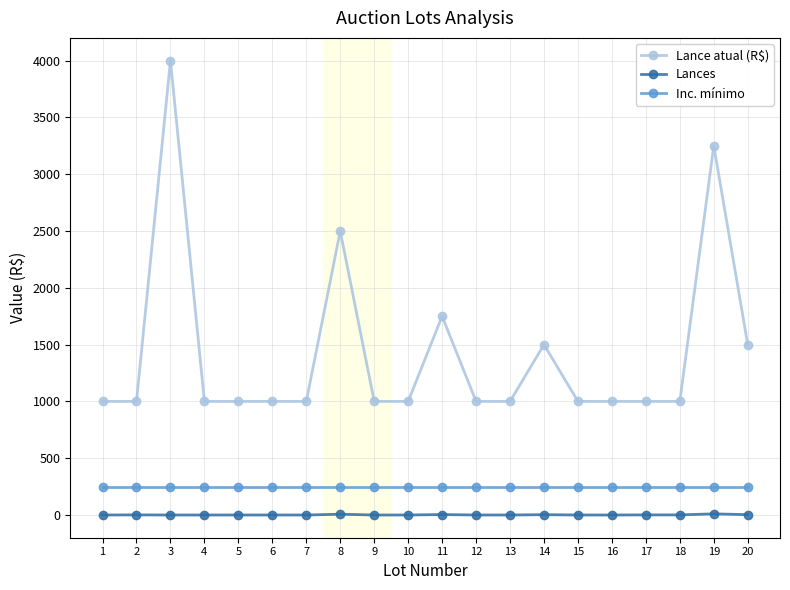

How many lines are shown in the chart?

3